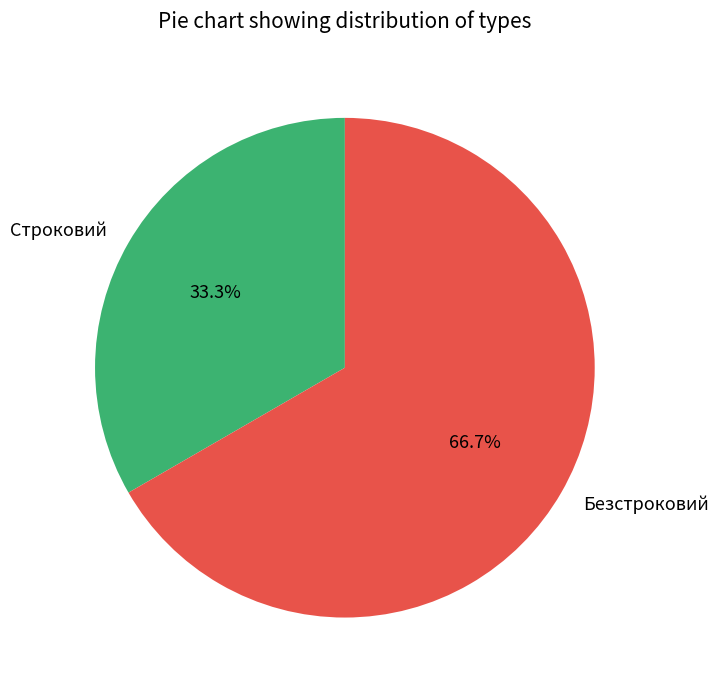

Is it true that Строковий is 27% of the pie?

False